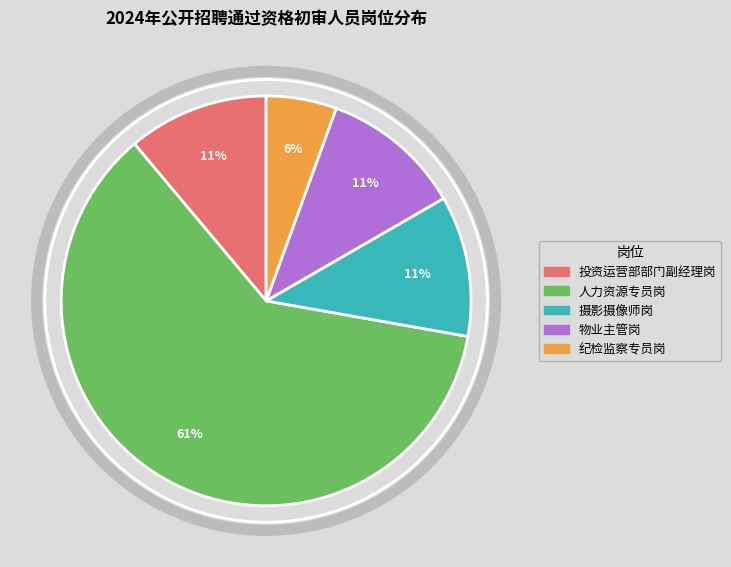

Does any single category account for the majority?

Yes